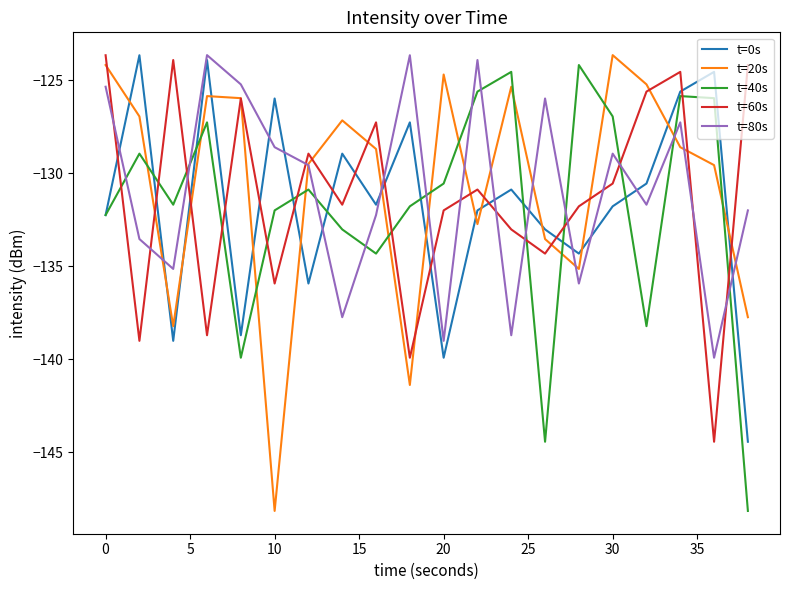

What is the maximum value for t=60s?

-123.6